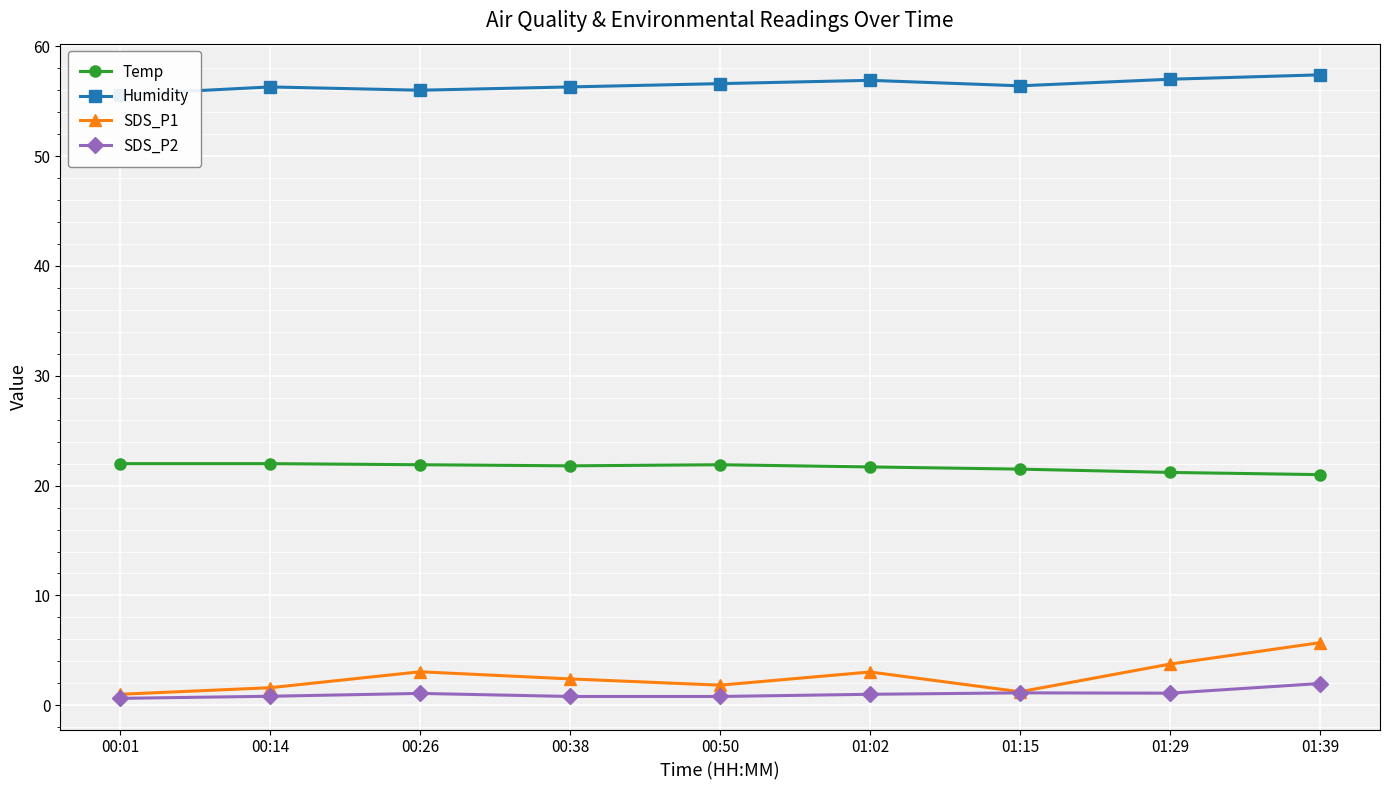

True or false: SDS_P1 and Humidity cross at least once.

False